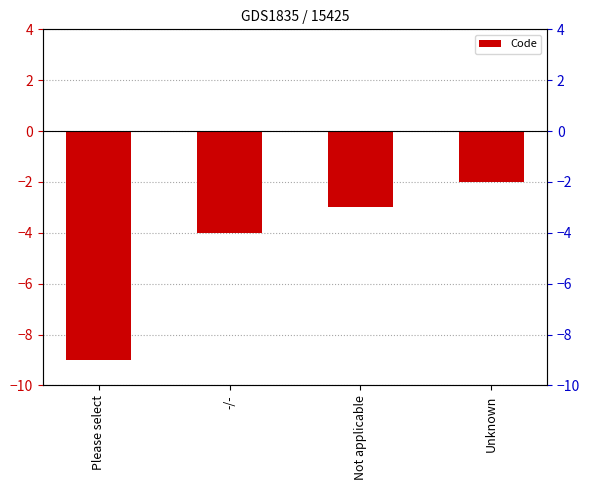

The chart shows a value of -2 at Unknown. True or false?

True